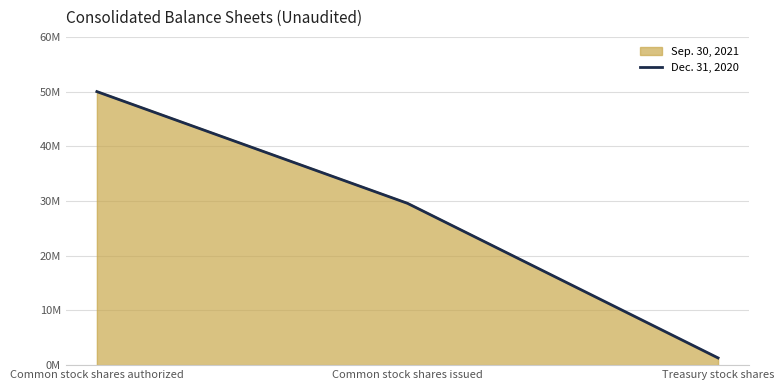

At which category does the chart reach its peak across all series?

Common stock shares authorized